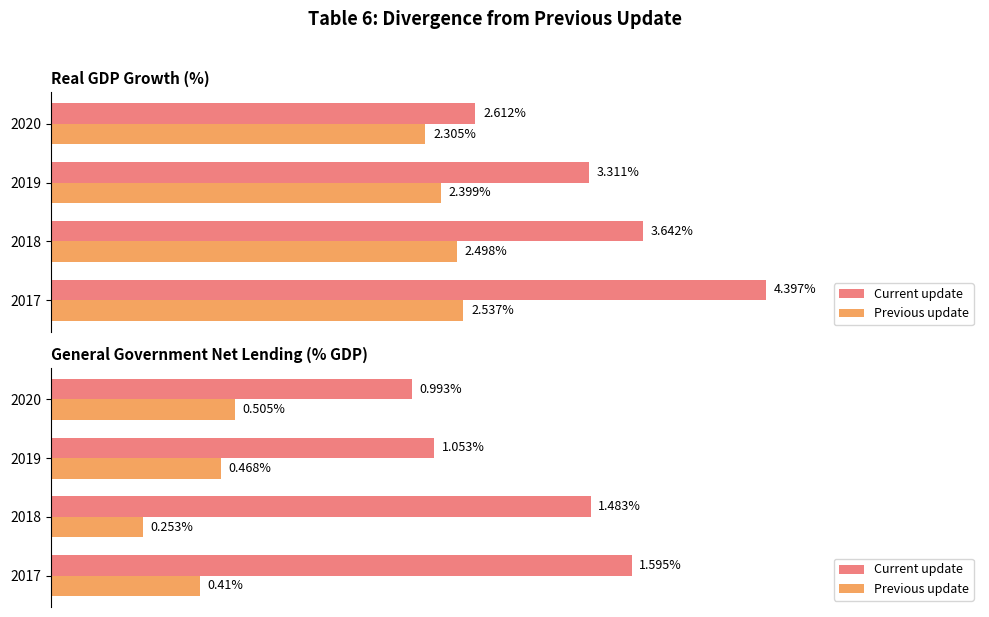

Which series has the widest spread of values?

Current update